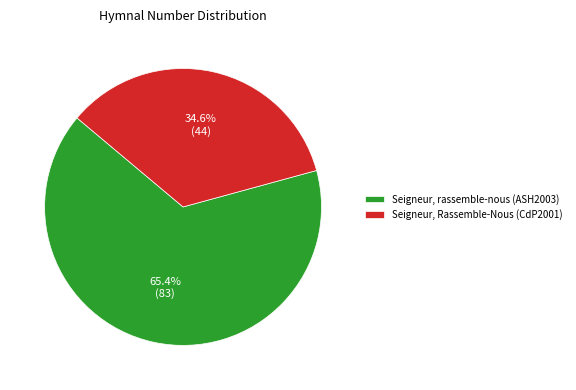

Approximately how many times larger is the value at Seigneur, rassemble-nous (ASH2003) compared to Seigneur, Rassemble-Nous (CdP2001)?

1.9